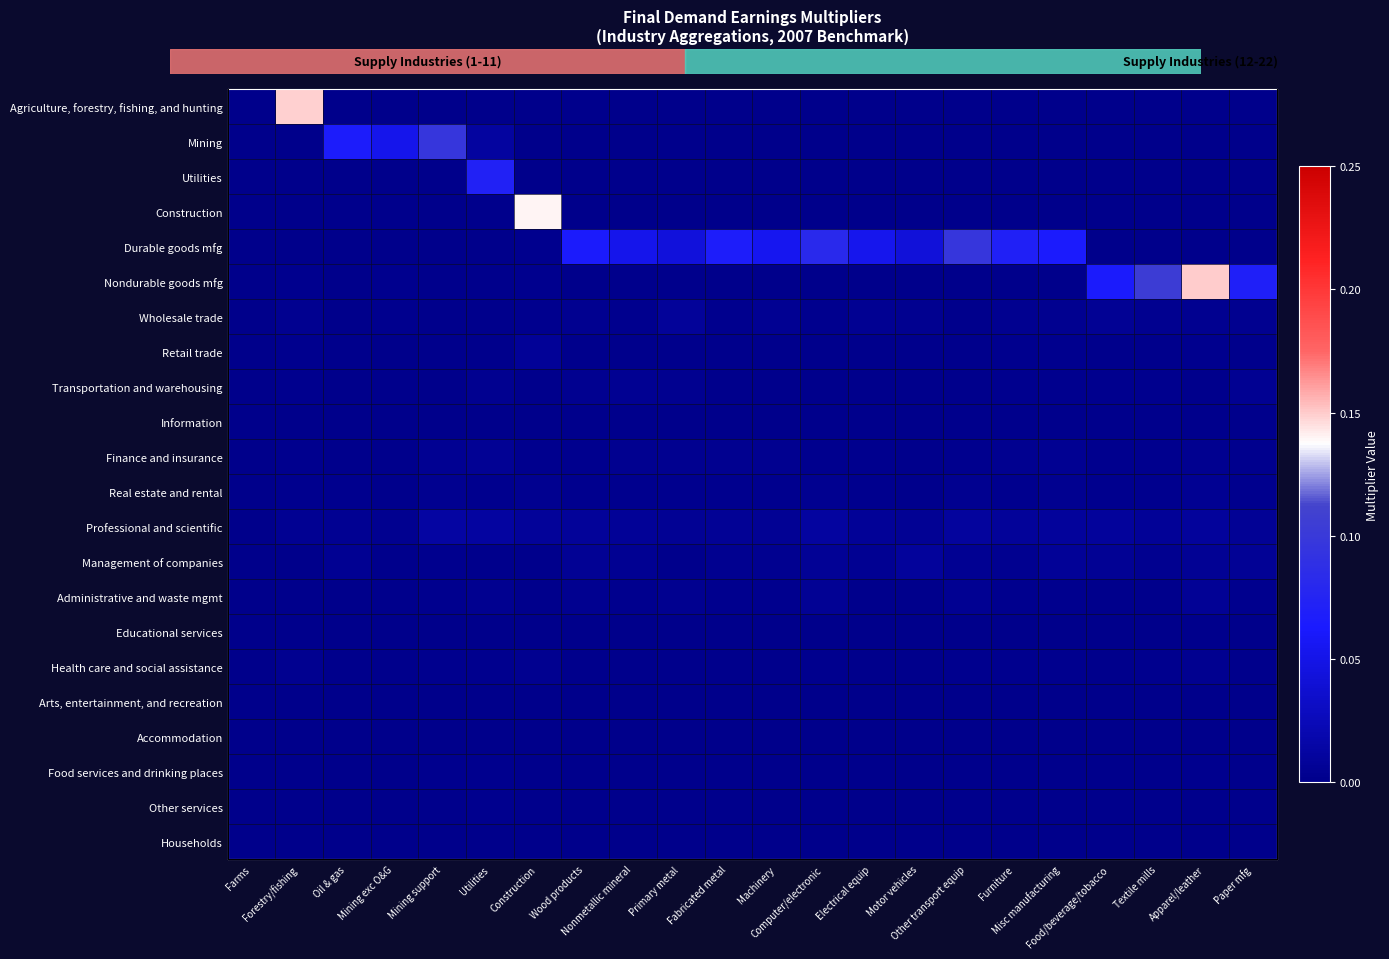

What is the spread (max minus min) of values at Furniture?

0.1